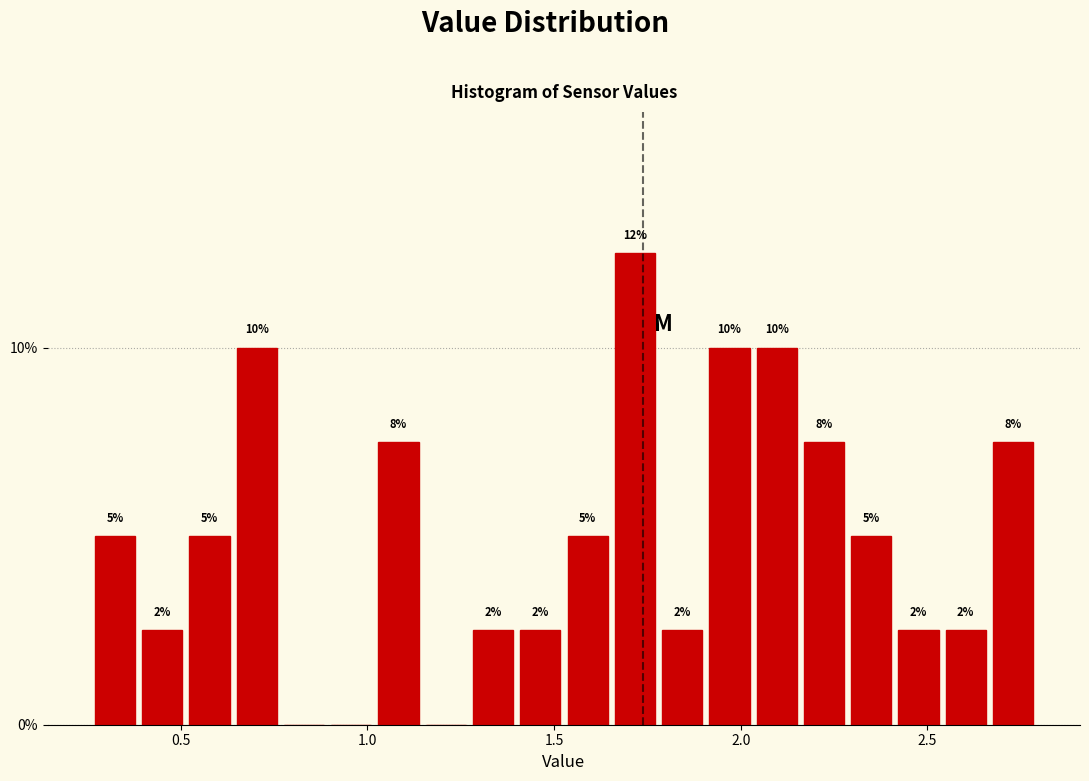

Around what value on the x-axis is the tallest bar? Give the approximate position of its centre, as read against the axis.

1.70